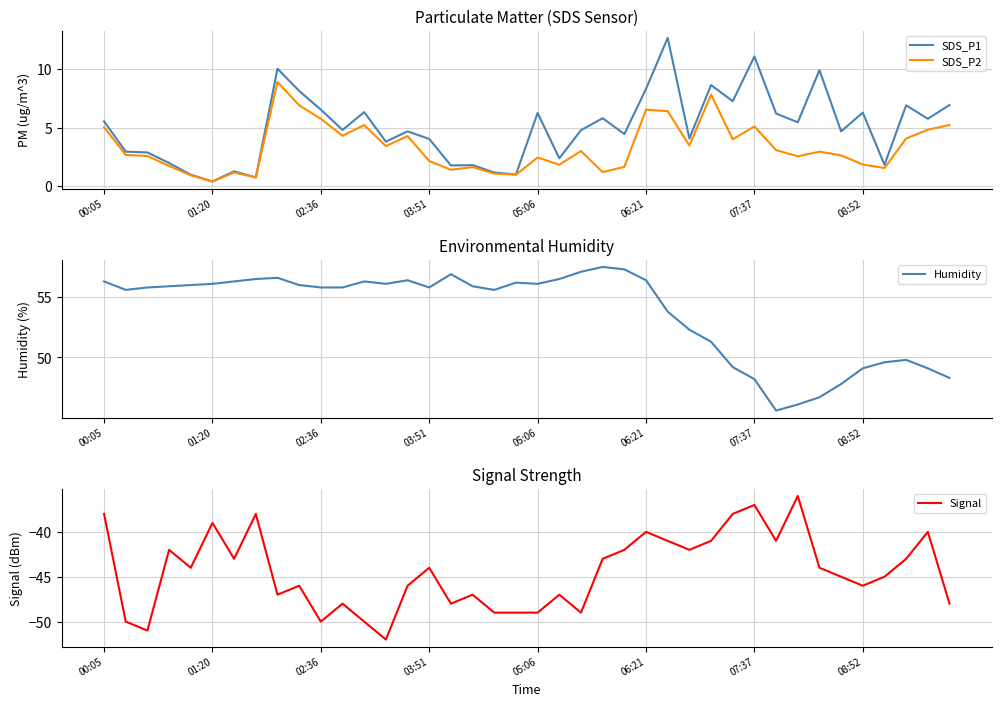

What is the highest value of the Signal series?

-36